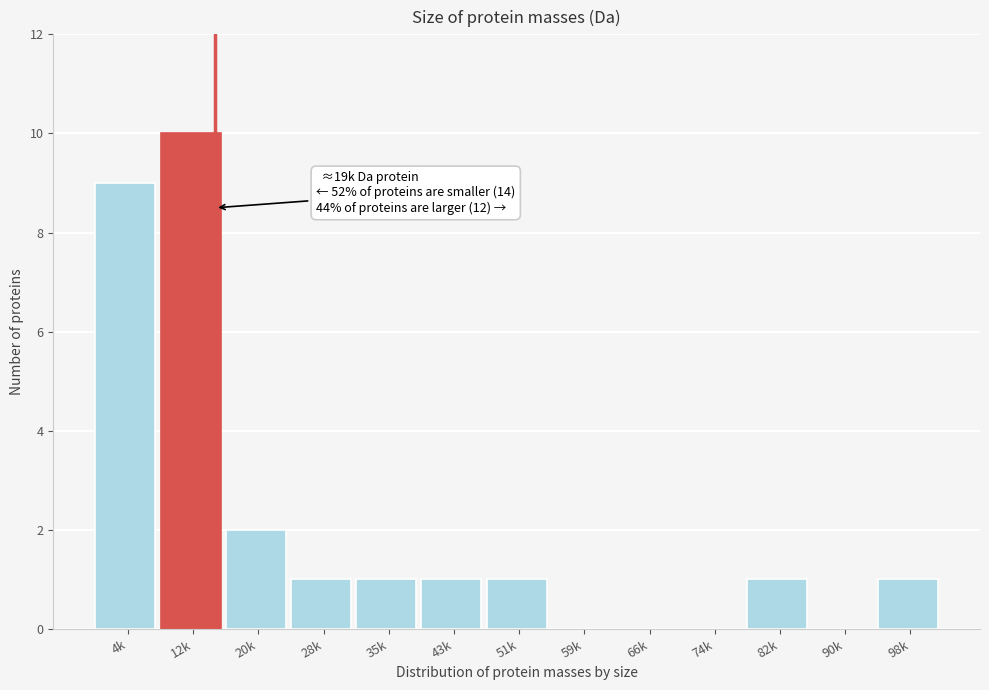

Reading left to right, list all the values displayed in this chart.

4k=9	12k=10	20k=2	28k=1	35k=1	43k=1	51k=1	59k=0	66k=0	74k=0	82k=1	90k=0	98k=1